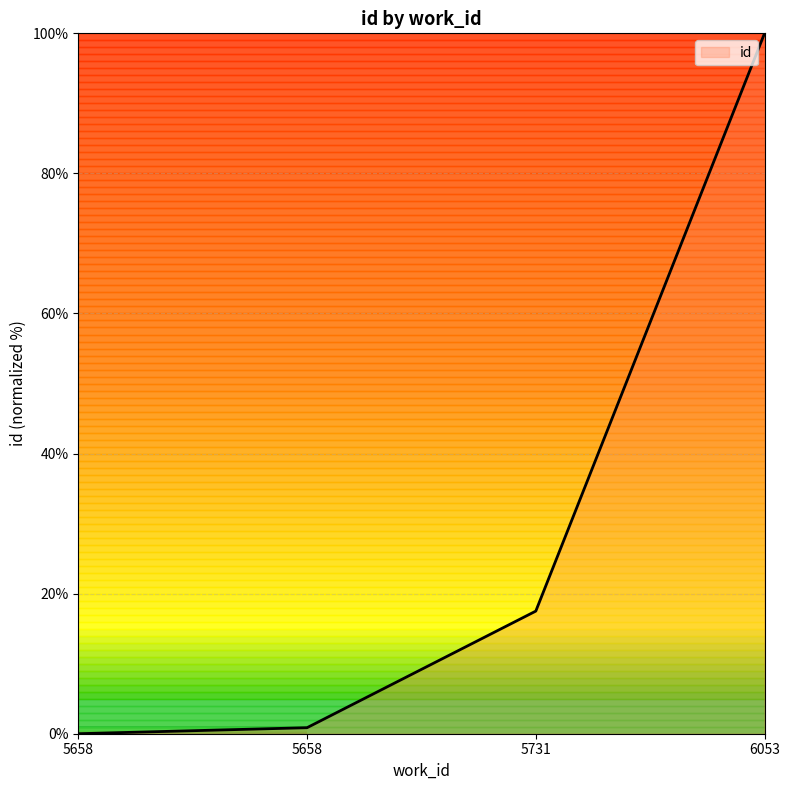

True or false: the data has more than 0 interior local peaks.

False